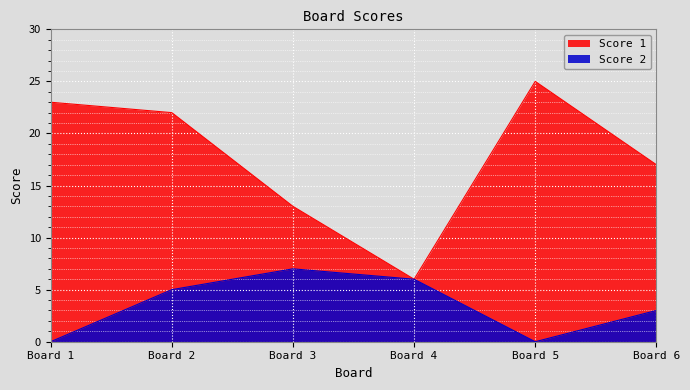

In Score 2, how many points are higher than both neighbors (excluding endpoints)?

1